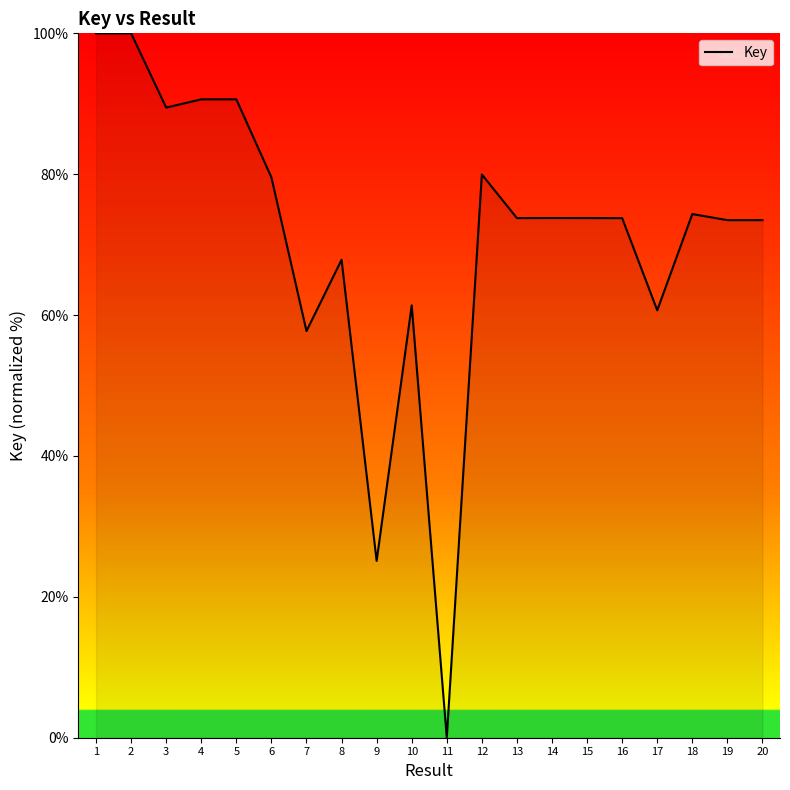

Which has a higher value, 20 or 1?

1